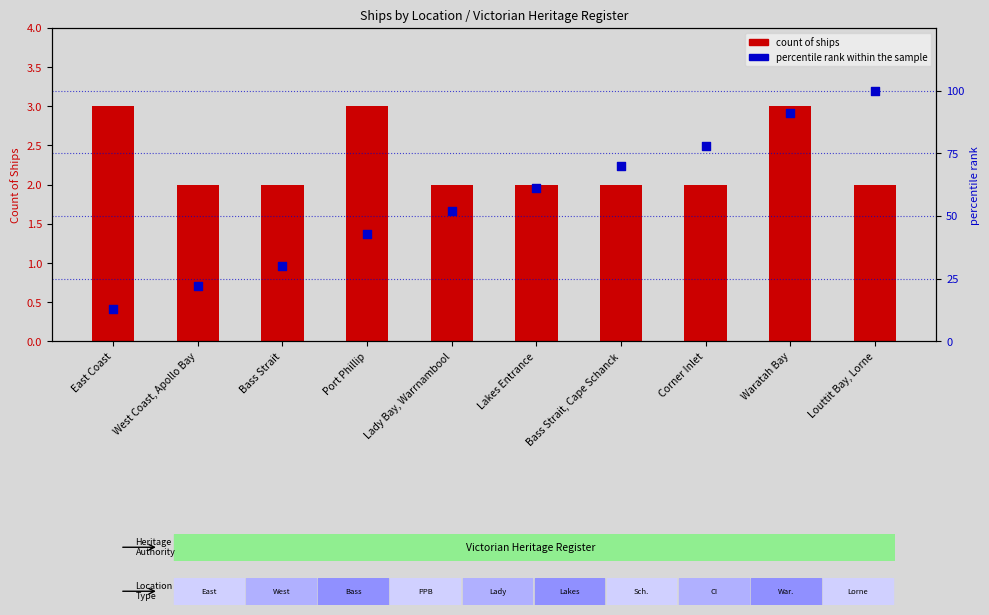

At which category is the sum across all series the highest?

Louttit Bay, Lorne